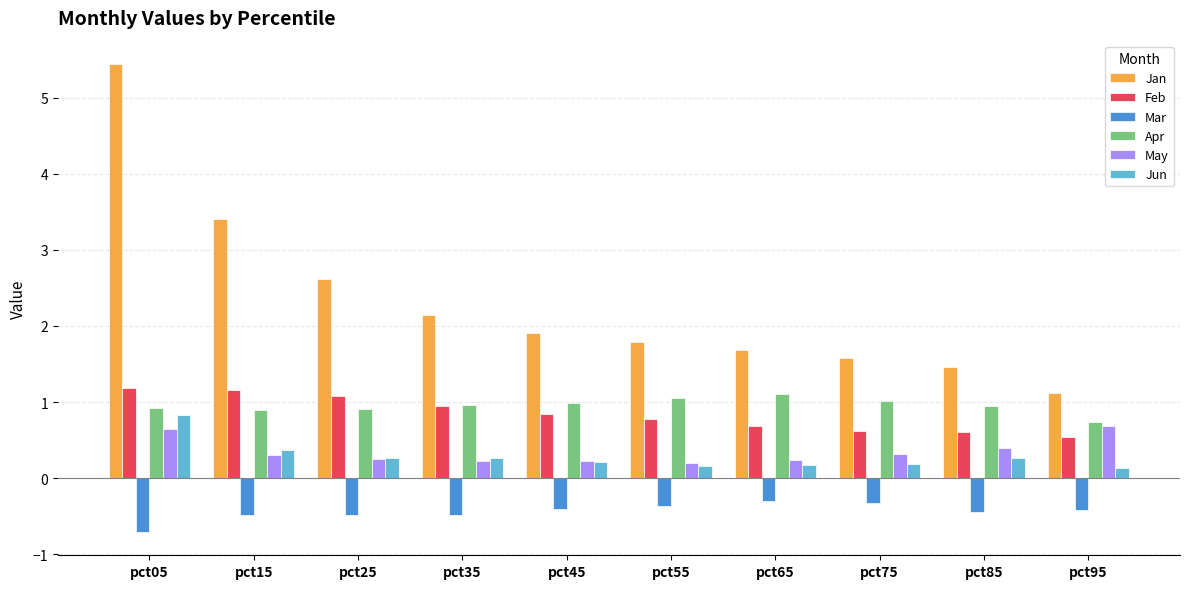

What is the spread (max minus min) of values at pct15?

3.9